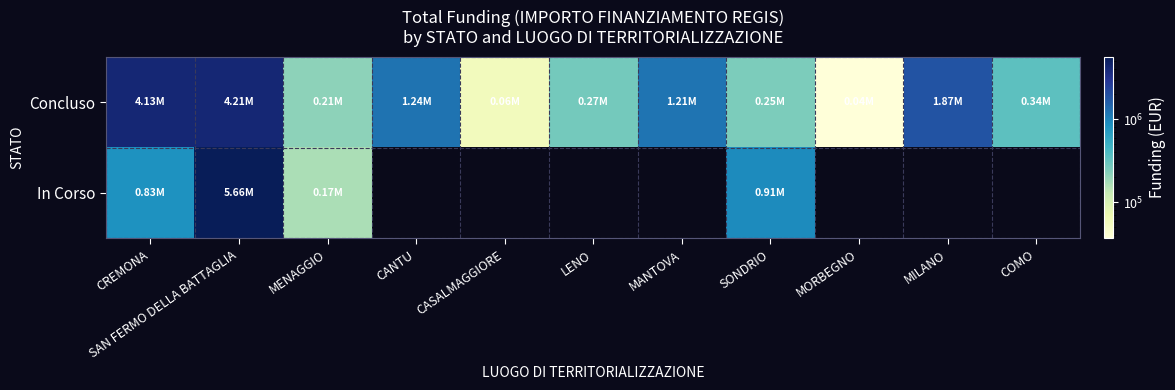

Is the value of Concluso at MENAGGIO greater than the value of In Corso at MILANO?

No